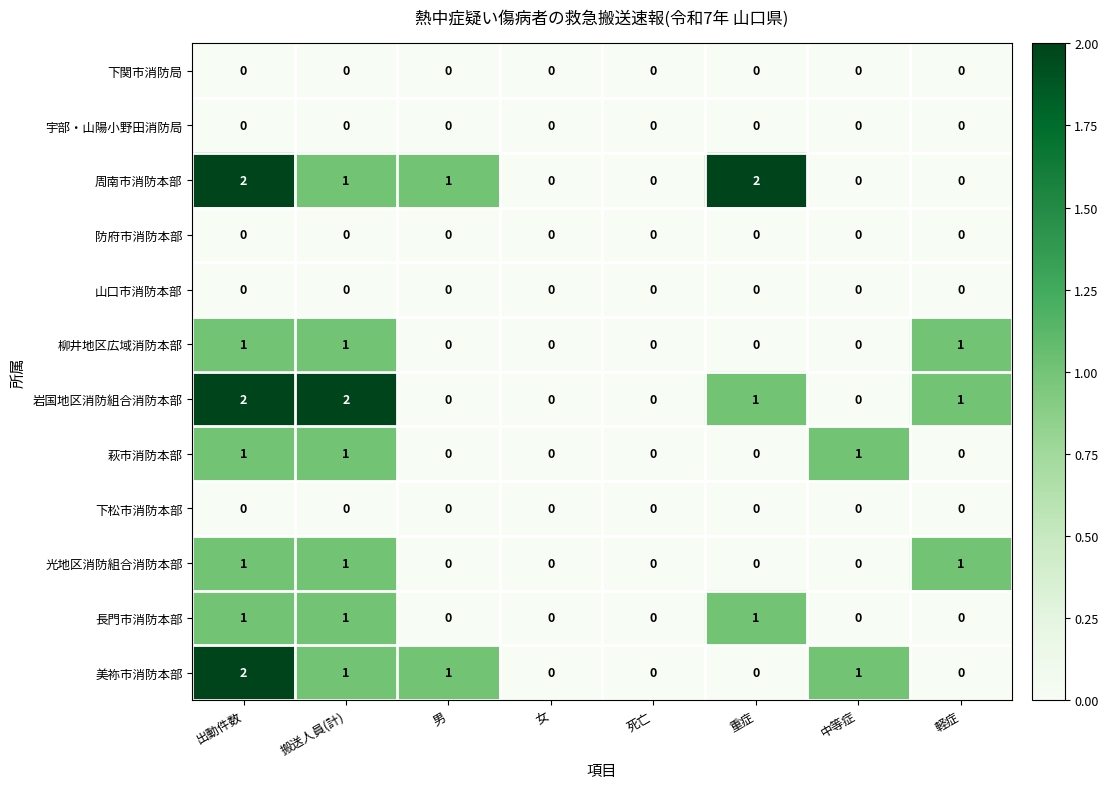

The value of 宇部・山陽小野田消防局 at 女 is 0. True or false?

True